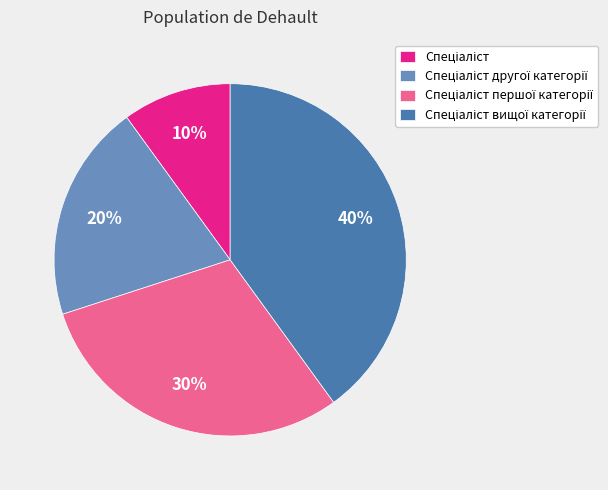

To the nearest percent, what is the average slice percentage?

25%